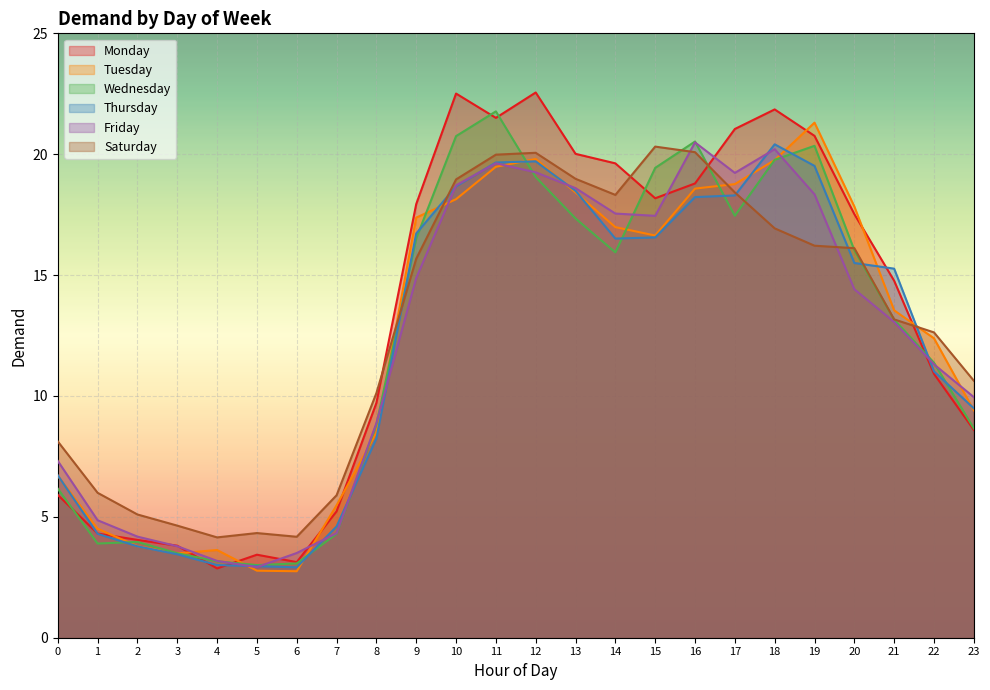

In Thursday, how many points are lower than both neighbors (excluding endpoints)?

2